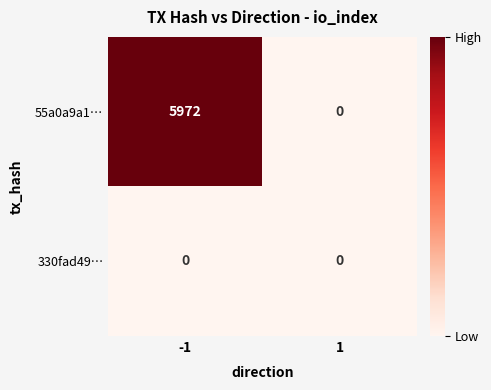

How many series are shown in this chart?

2